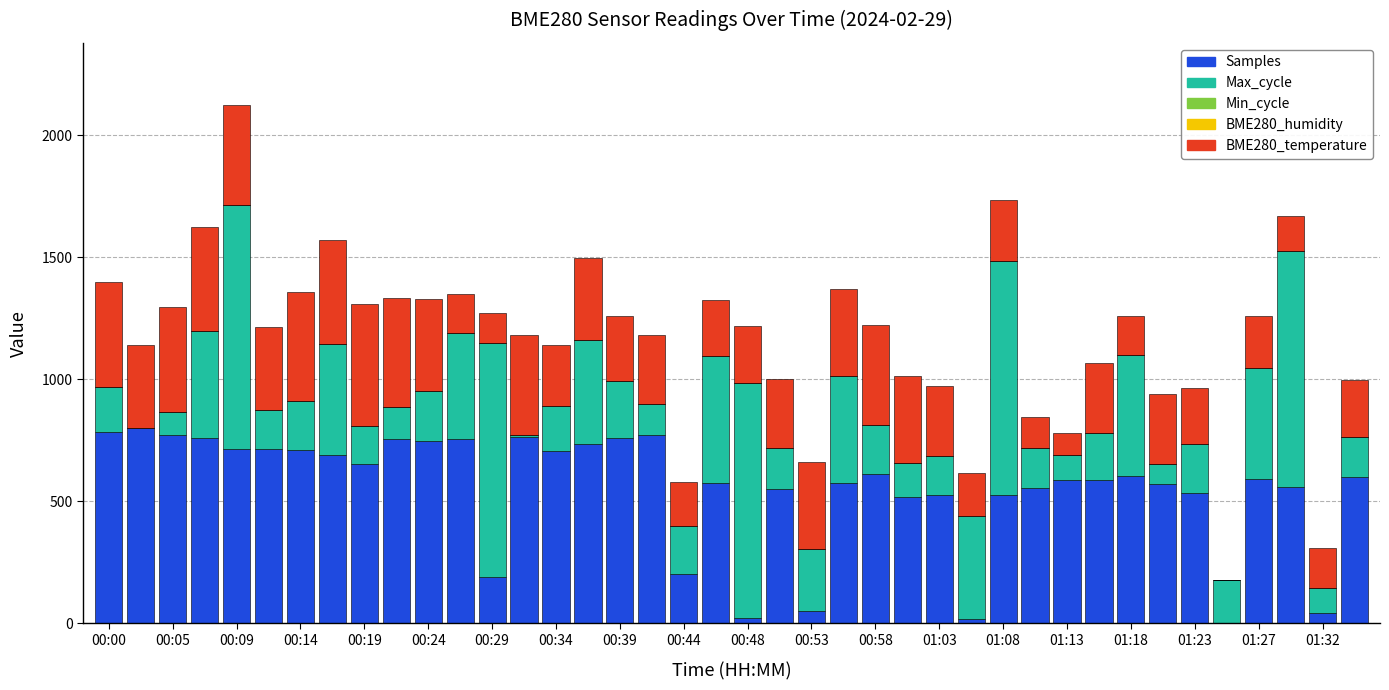

Are the bars grouped side by side (vs. stacked)?

No